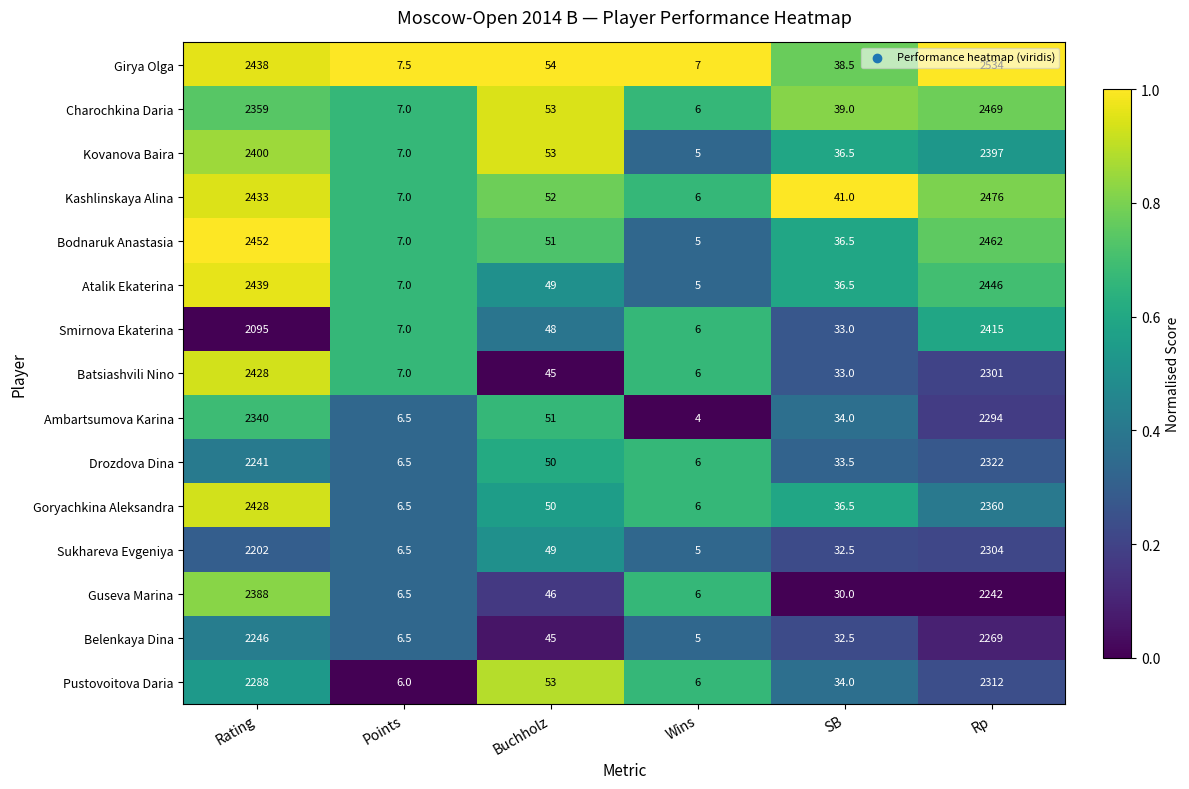

What is the maximum value for Belenkaya Dina?

2269.0